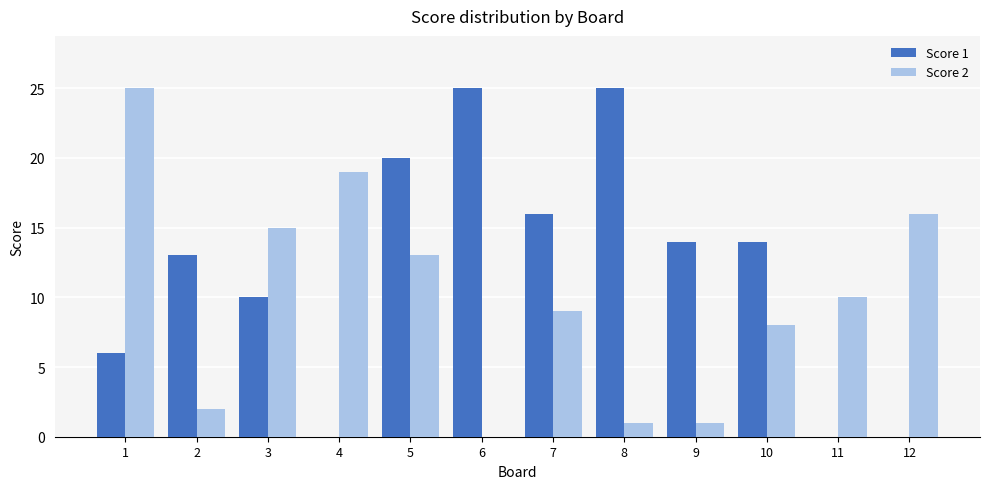

The value of Score 2 at 6 is 0. True or false?

True